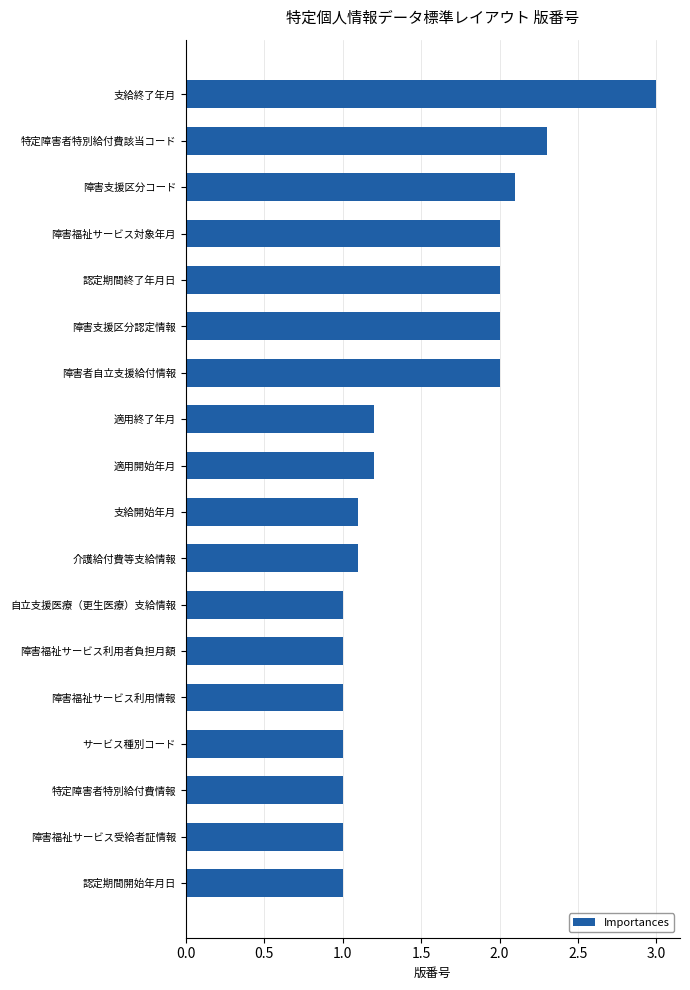

Does the chart contain any negative values?

No